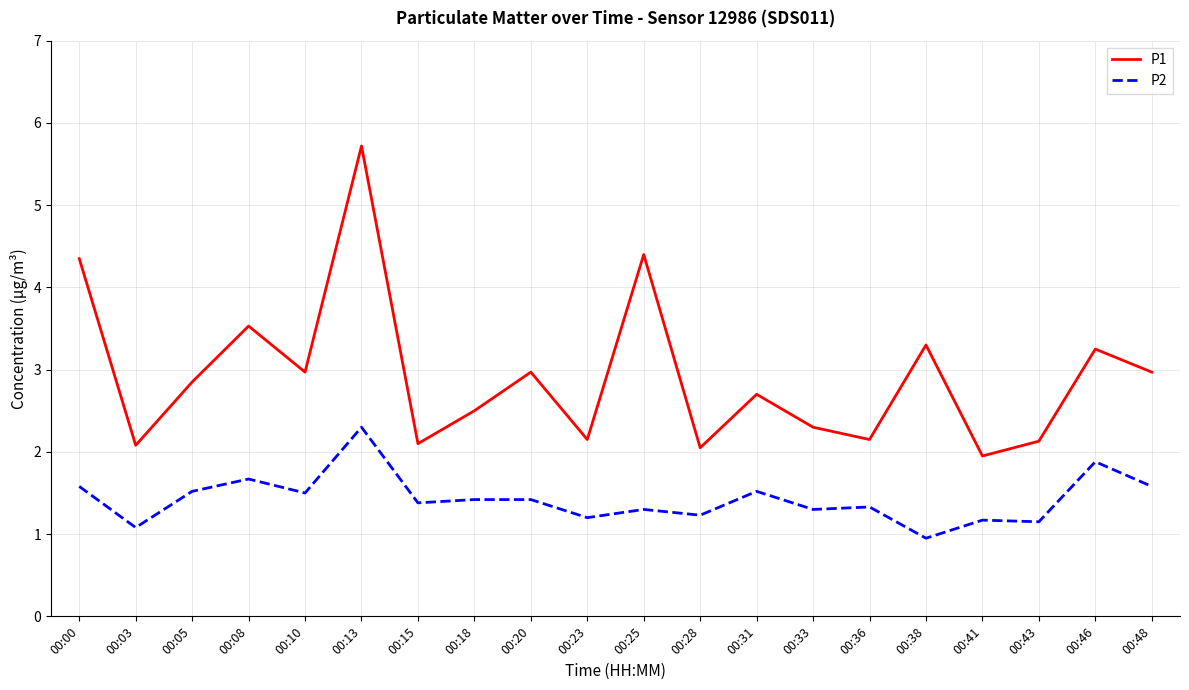

Is it true that P2 equals 2.3 at 00:13?

True